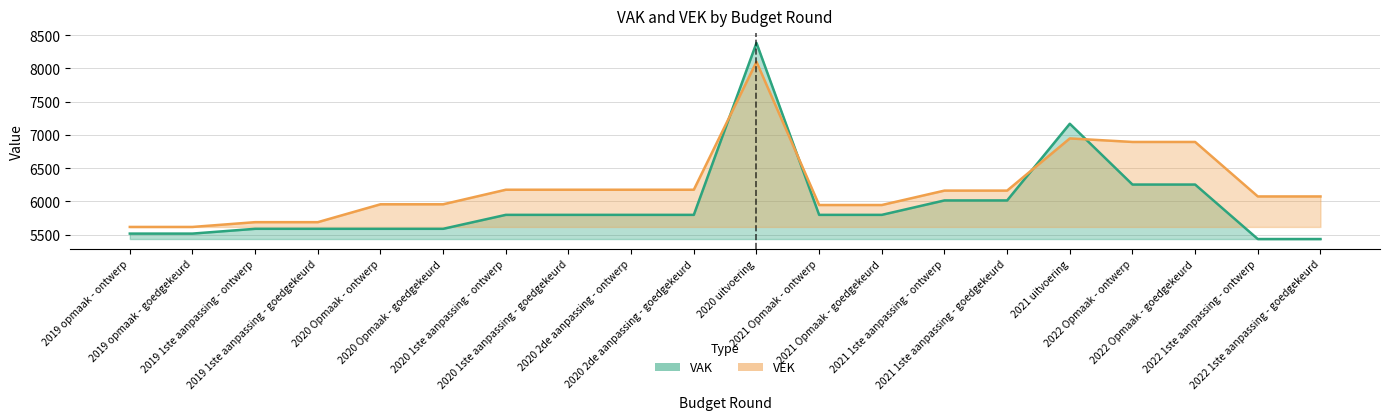

Is the value of VAK at 2021 1ste aanpassing - goedgekeurd greater than the value of VEK at 2020 2de aanpassing - ontwerp?

No